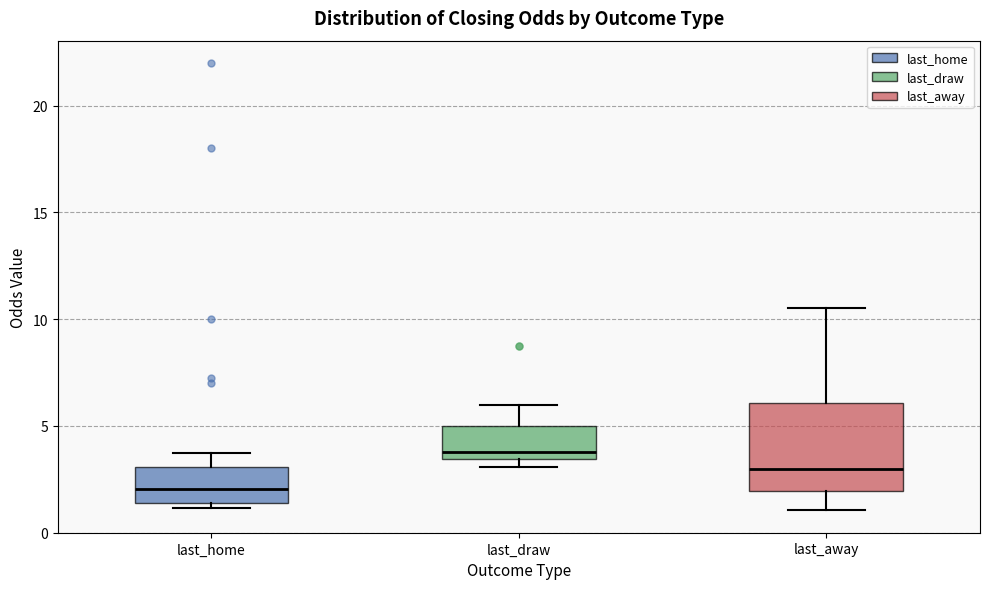

Reading left to right, read every box against the y-axis: the position of its median line, the range the box covers, and the ends of its whiskers. The values are not printed on the chart, so give them approximately, as read against the axis.

last_home: median 2.0, box 1.5 to 3.0, whiskers 1.0 to 4.0
last_draw: median 4.0, box 3.5 to 5.0, whiskers 3.0 to 6.0
last_away: median 3.0, box 2.0 to 6.0, whiskers 1.0 to 10.5